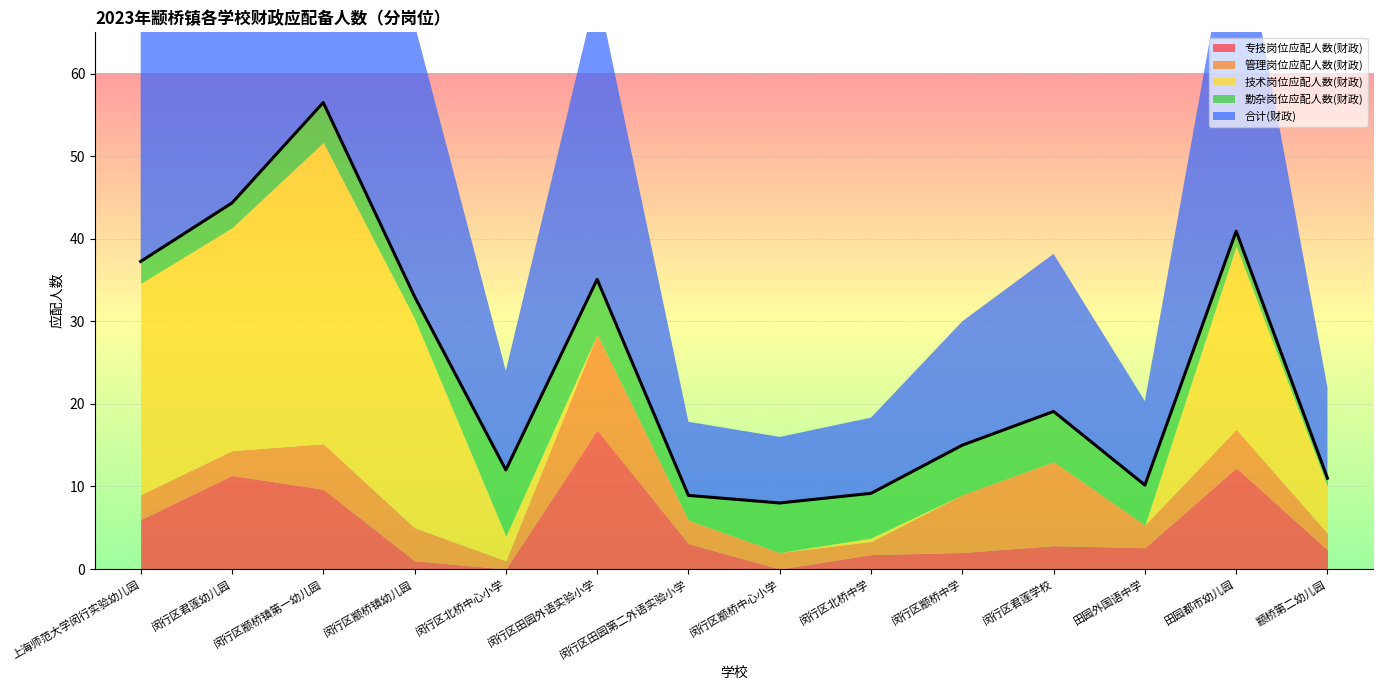

What position from the right is 田园都市幼儿园?

2